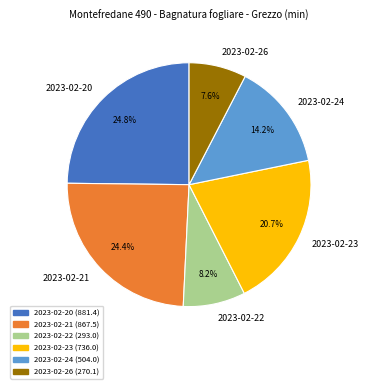

To the nearest percent, what is the combined percentage of 2023-02-22 and 2023-02-20?

33%